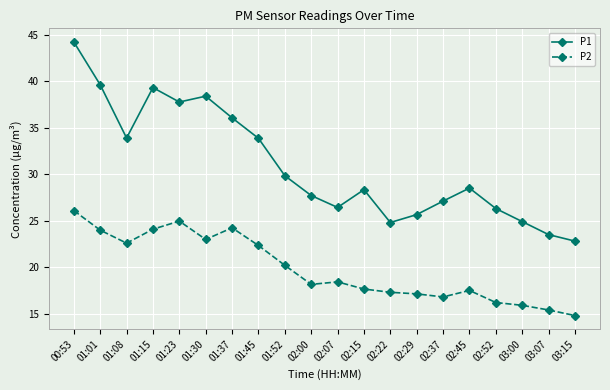

What is the difference between the maximum and minimum values in the P1 series?

21.4